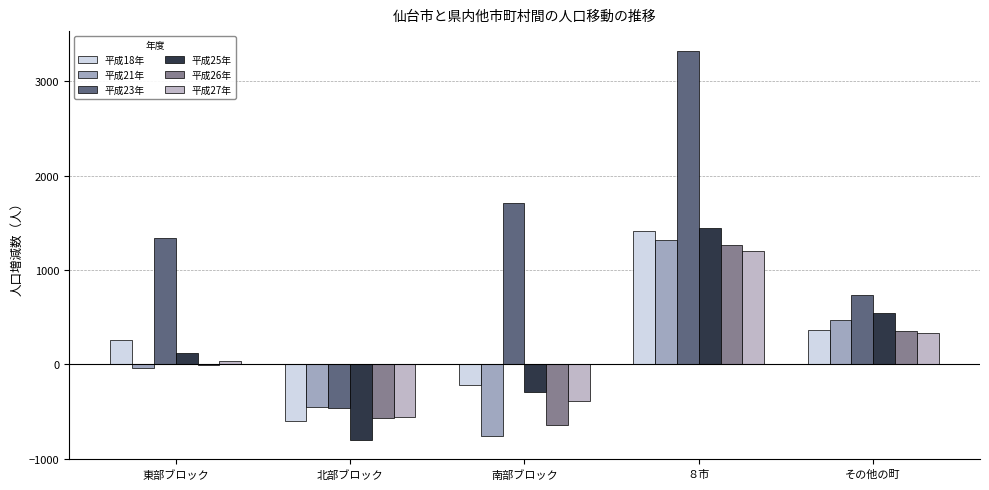

Reading left to right, list all the values displayed in this chart.

平成18年: 東部ブロック=259	北部ブロック=-599	南部ブロック=-214	８市=1416	その他の町=361
平成21年: 東部ブロック=-36	北部ブロック=-448	南部ブロック=-760	８市=1322	その他の町=475
平成23年: 東部ブロック=1342	北部ブロック=-456	南部ブロック=1714	８市=3324	その他の町=736
平成25年: 東部ブロック=122	北部ブロック=-800	南部ブロック=-296	８市=1443	その他の町=546
平成26年: 東部ブロック=-4	北部ブロック=-572	南部ブロック=-640	８市=1263	その他の町=358
平成27年: 東部ブロック=34	北部ブロック=-560	南部ブロック=-386	８市=1201	その他の町=331